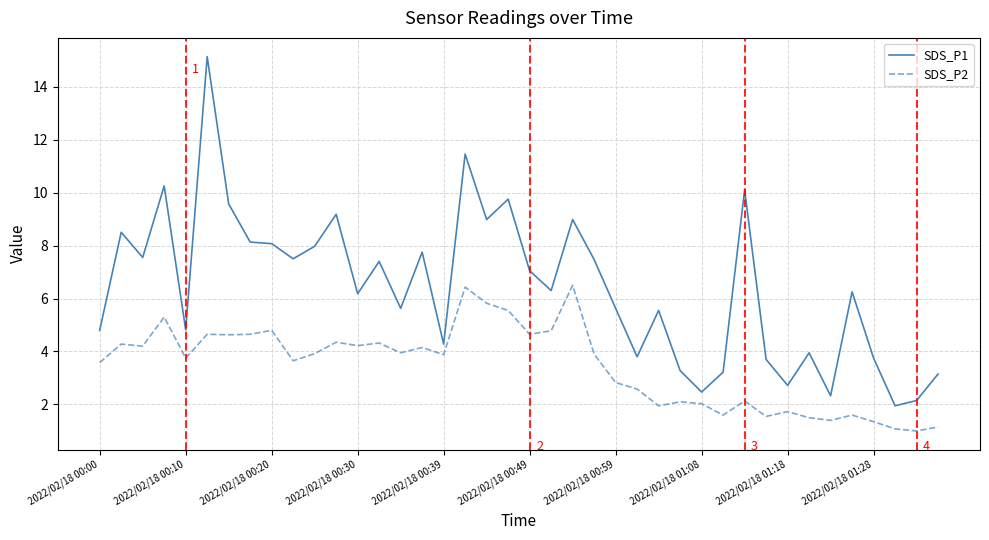

Which series has the largest total across all categories?

SDS_P1